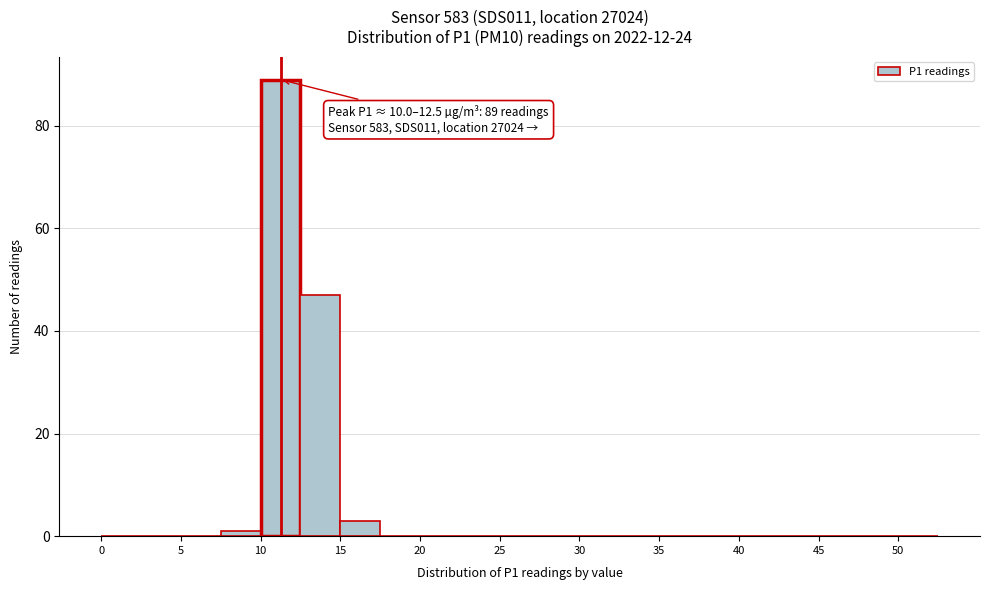

Over which range of the x-axis is the bar tallest?

10.0 to 12.5